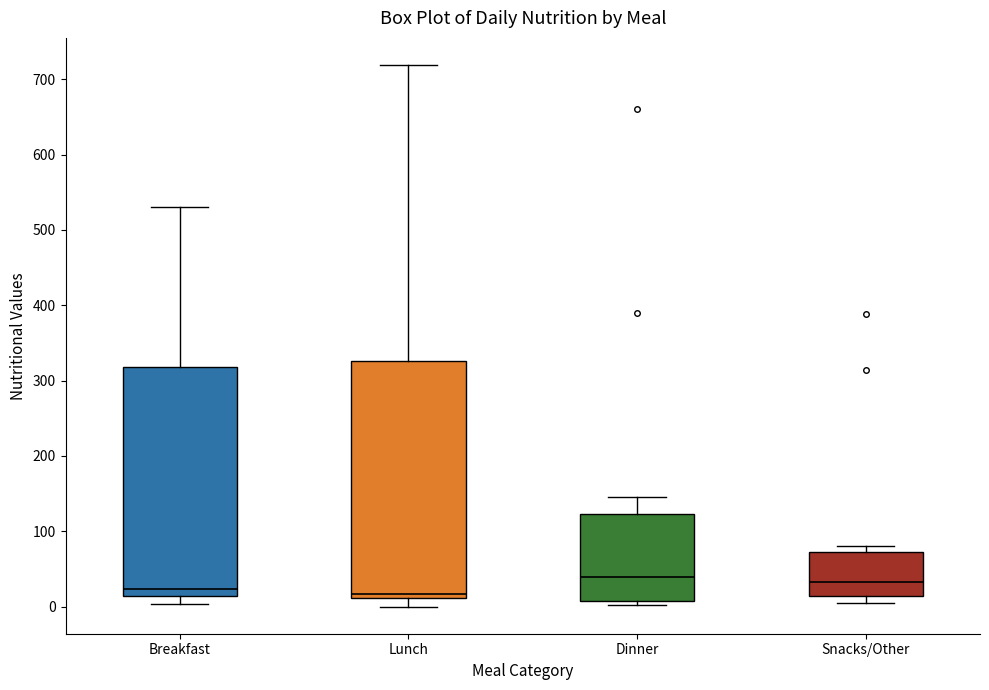

Reading left to right, read every box against the y-axis: the position of its median line, the range the box covers, and the ends of its whiskers. The values are not printed on the chart, so give them approximately, as read against the axis.

Breakfast: median 20, box 10 to 320, whiskers 0 to 530
Lunch: median 20, box 10 to 330, whiskers 0 to 720
Dinner: median 40, box 10 to 120, whiskers 0 to 150
Snacks/Other: median 30, box 10 to 70, whiskers 0 to 80